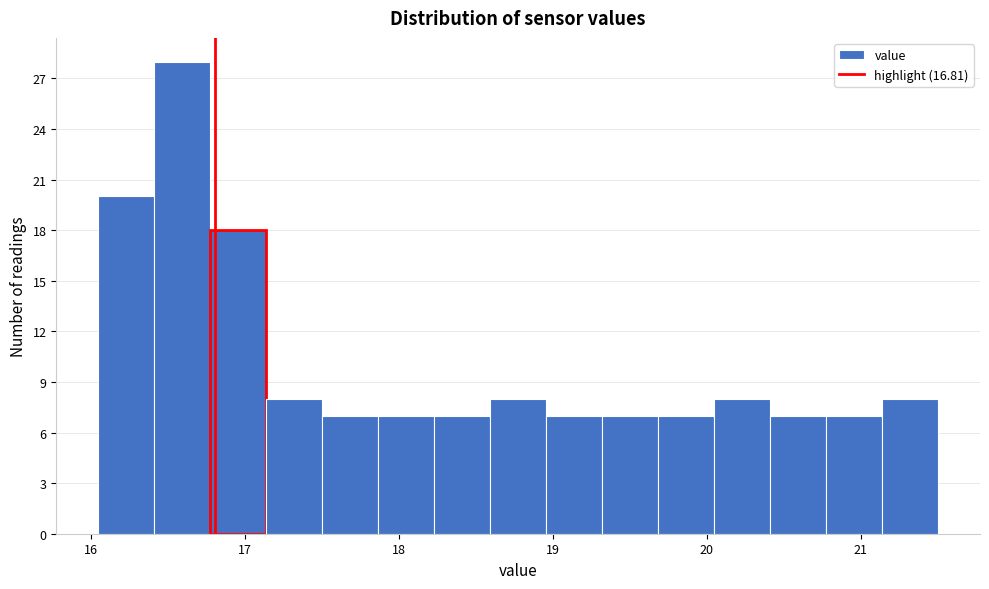

Read against the x-axis, roughly where is the centre of the tallest bar?

16.6